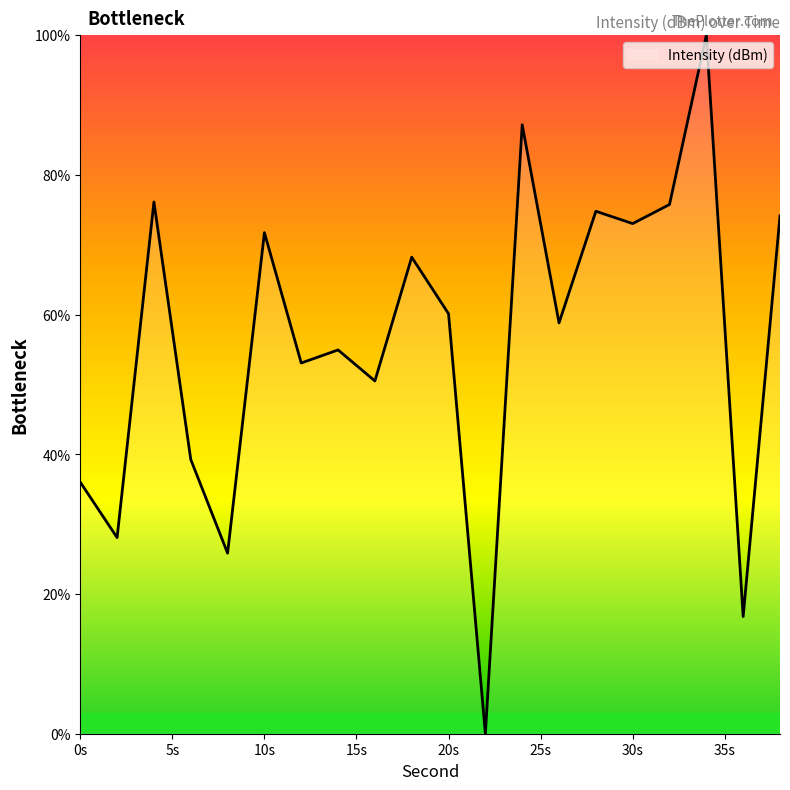

How many series are shown in this chart?

1